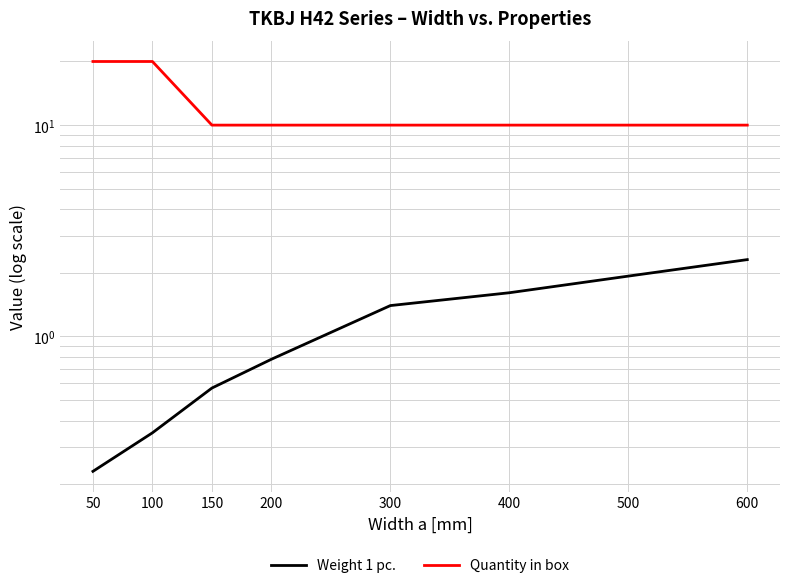

Is the value of Weight 1 pc. at 400 greater than the value of Quantity in box at 500?

No